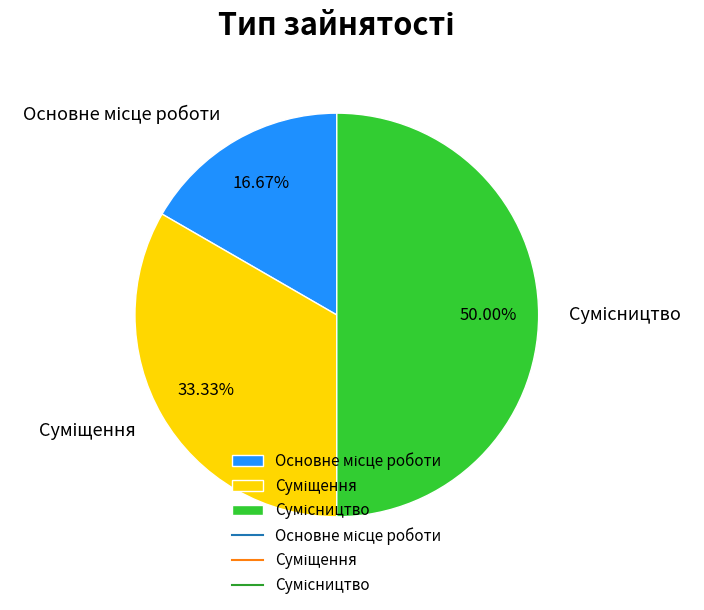

How many slices are in this pie chart?

3